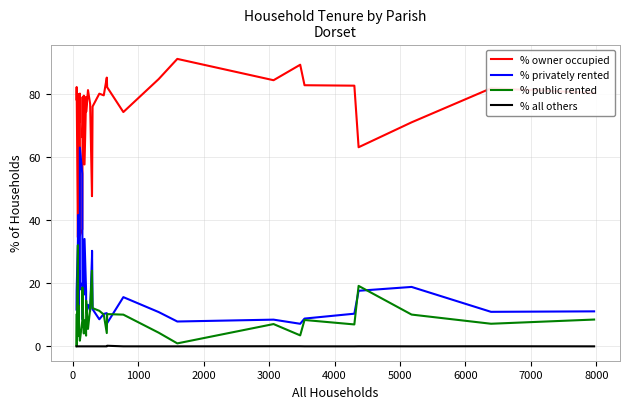

True or false: % all others and % privately rented intersect in this chart.

False